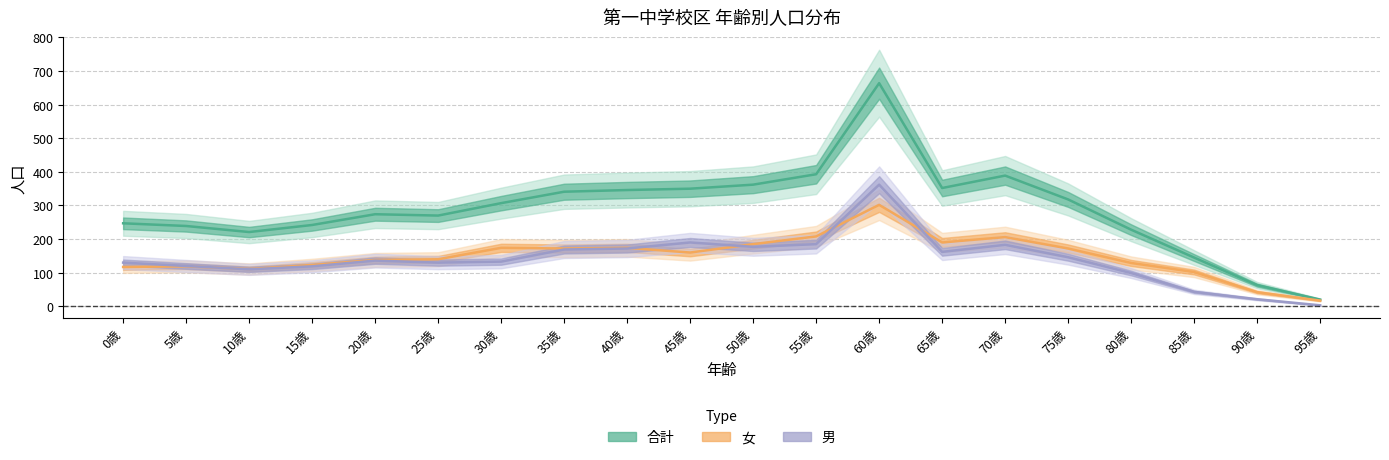

True or false: 男 has a value of 261 at 65歳.

False